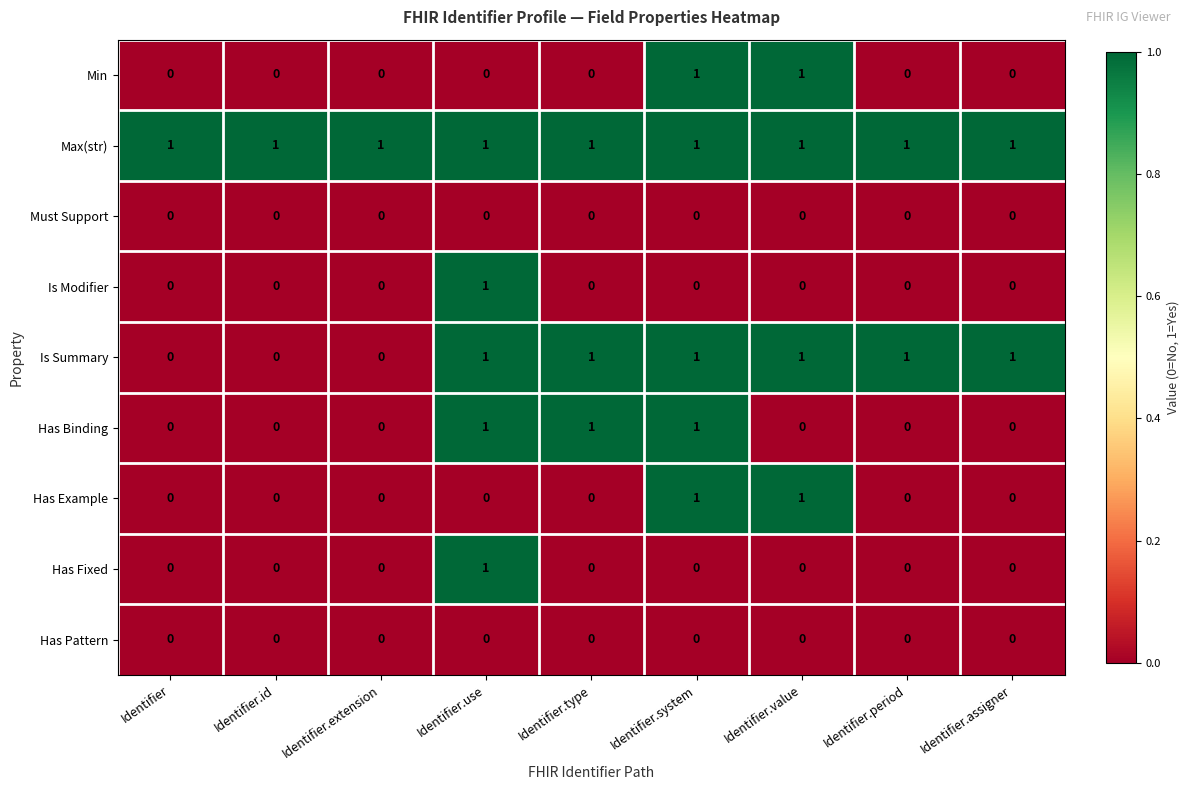

What is the greatest value displayed?

1